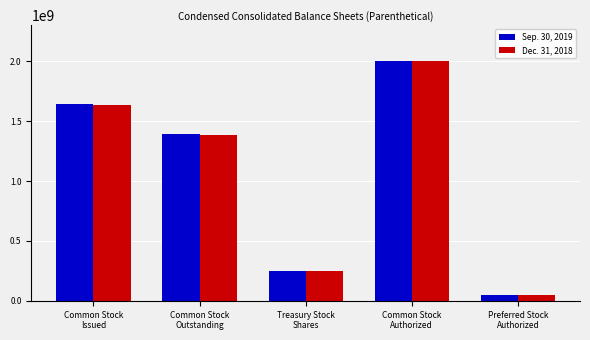

What are all the series names shown in the legend?

Sep. 30, 2019, Dec. 31, 2018